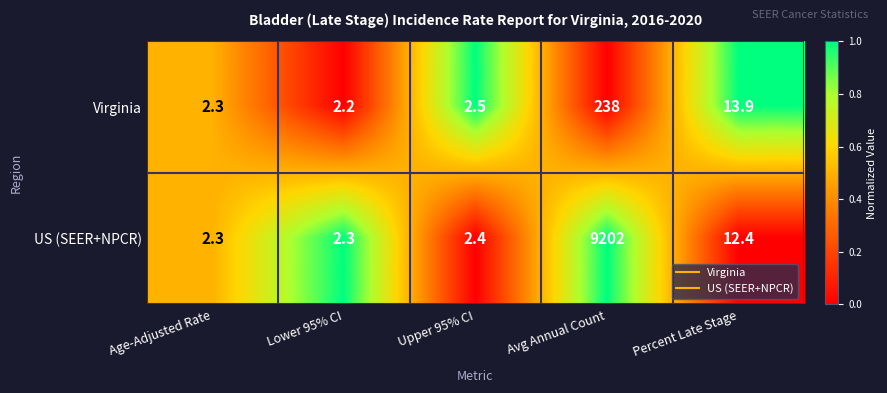

What is the total value across all series at Avg Annual Count?

9440.0